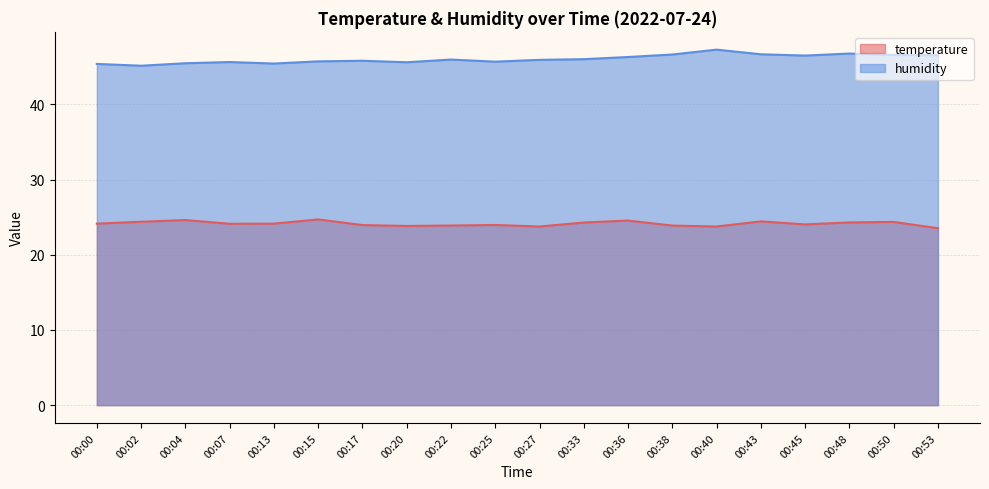

How many lines are shown in the chart?

2